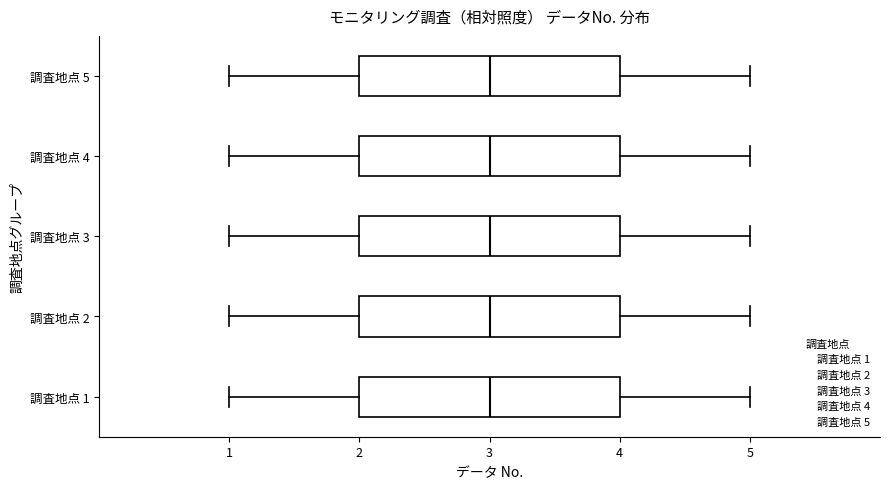

Reading bottom to top, transcribe this box plot: for each box, give where its median line is, the range the box spans, and where its two whiskers end, as read against the x-axis. The values are not printed on the chart, so give them approximately, as read against the axis.

調査地点 1: median 3, box 2 to 4, whiskers 1 to 5
調査地点 2: median 3, box 2 to 4, whiskers 1 to 5
調査地点 3: median 3, box 2 to 4, whiskers 1 to 5
調査地点 4: median 3, box 2 to 4, whiskers 1 to 5
調査地点 5: median 3, box 2 to 4, whiskers 1 to 5